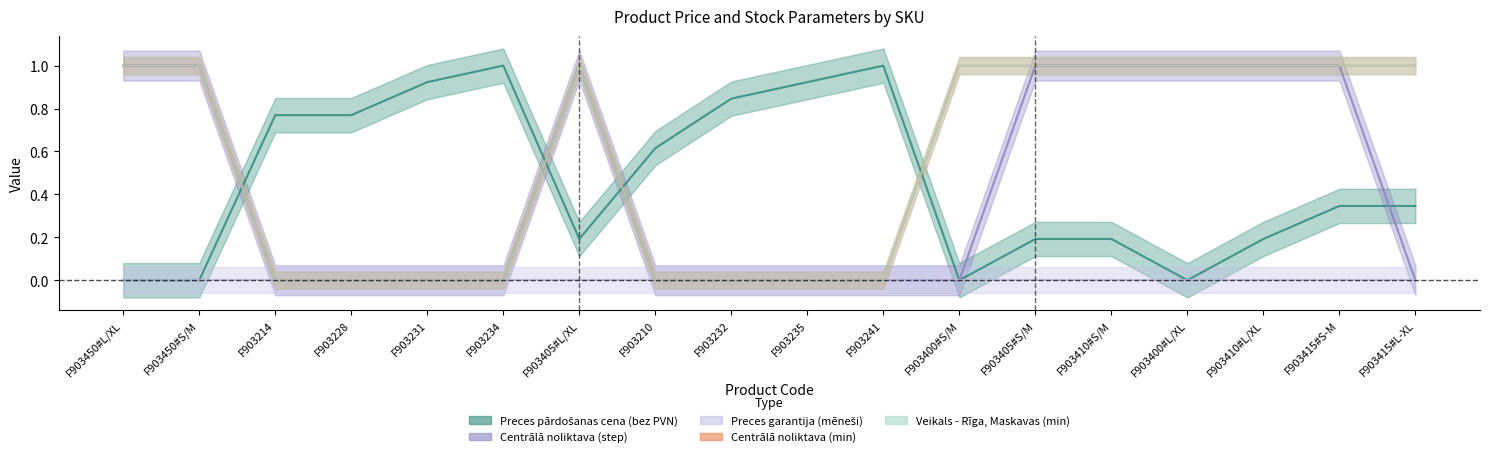

True or false: Veikals - Rīga, Maskavas (min) and Preces garantija (mēneši) cross at least once.

False